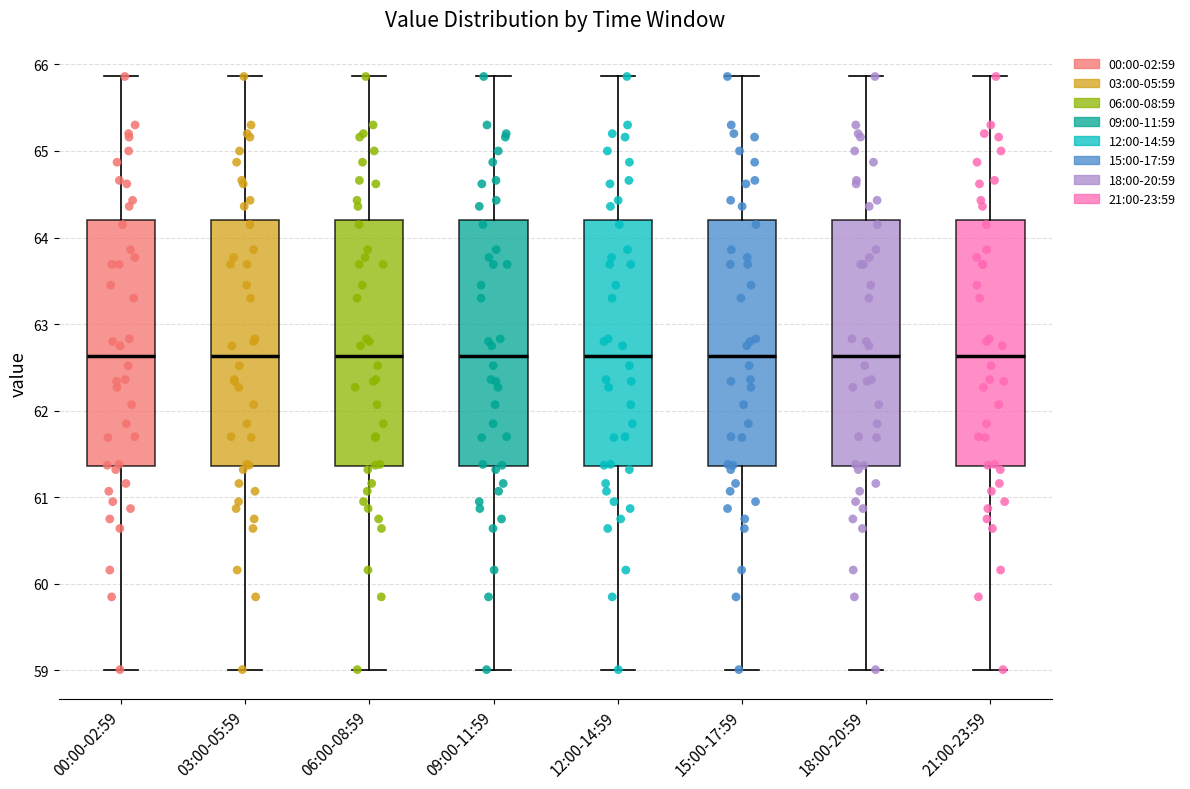

Where does the lower whisker of the box for 03:00-05:59 end on the y-axis? The values are not printed on the chart, so give them approximately, as read against the axis.

59.0